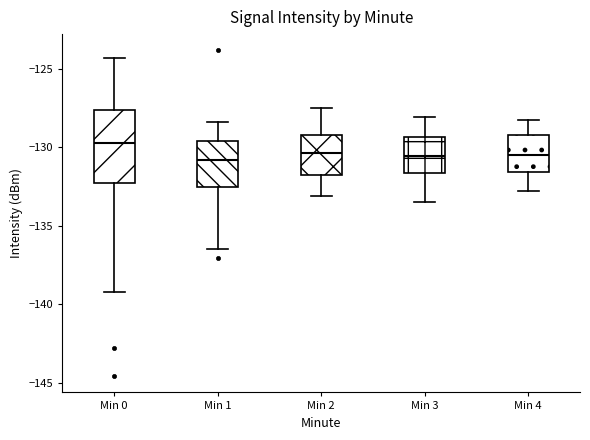

Reading left to right, read every box against the y-axis: the position of its median line, the range the box covers, and the ends of its whiskers. The values are not printed on the chart, so give them approximately, as read against the axis.

Min 0: median -130.0, box -132.5 to -127.5, whiskers -139.0 to -124.5
Min 1: median -131.0, box -132.5 to -129.5, whiskers -136.5 to -128.5
Min 2: median -130.5, box -131.5 to -129.0, whiskers -133.0 to -127.5
Min 3: median -130.5, box -131.5 to -129.5, whiskers -133.5 to -128.0
Min 4: median -130.5, box -131.5 to -129.0, whiskers -133.0 to -128.5